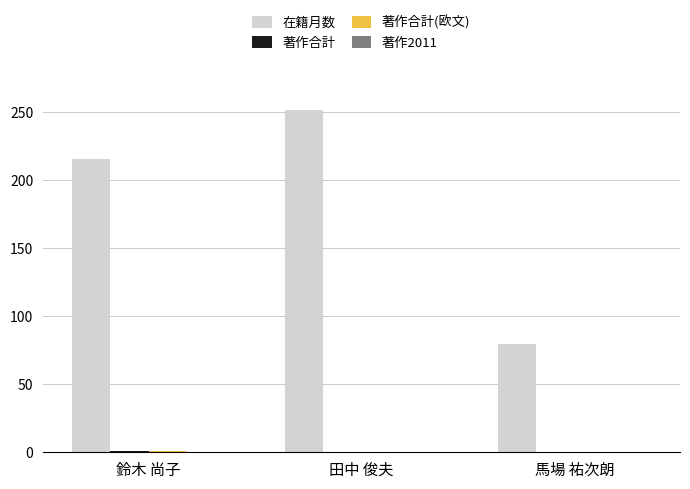

Which label corresponds to the largest value in the chart?

田中 俊夫